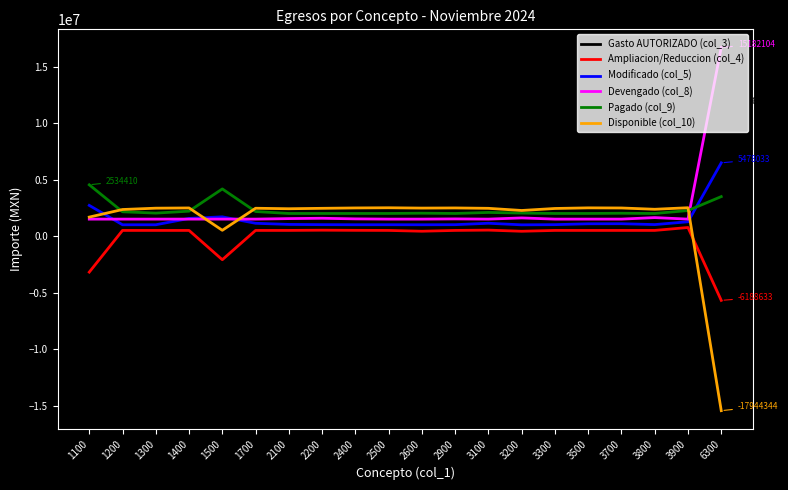

What is the average value of the Modificado (col_5) series?

1462332.4